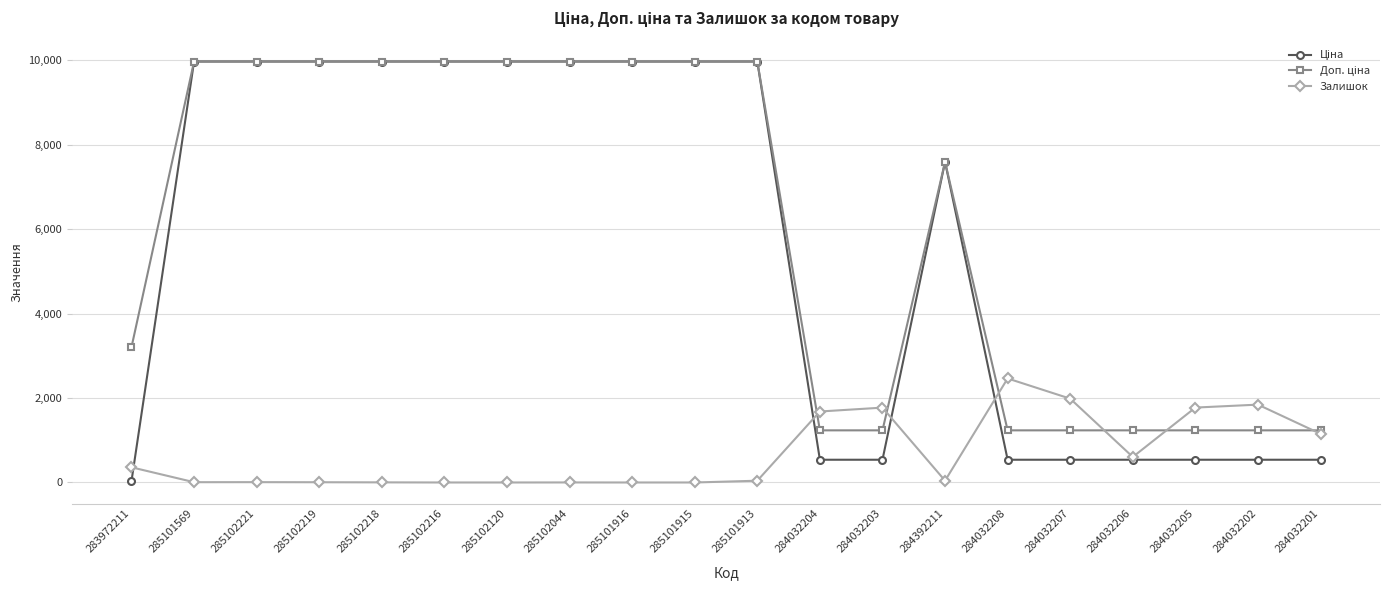

What is the maximum value shown in the chart?

9975.0